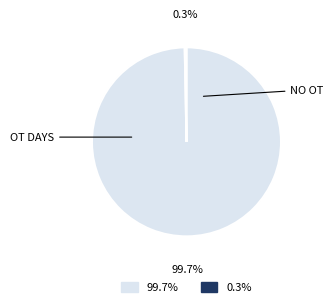

How many slices are in this pie chart?

2